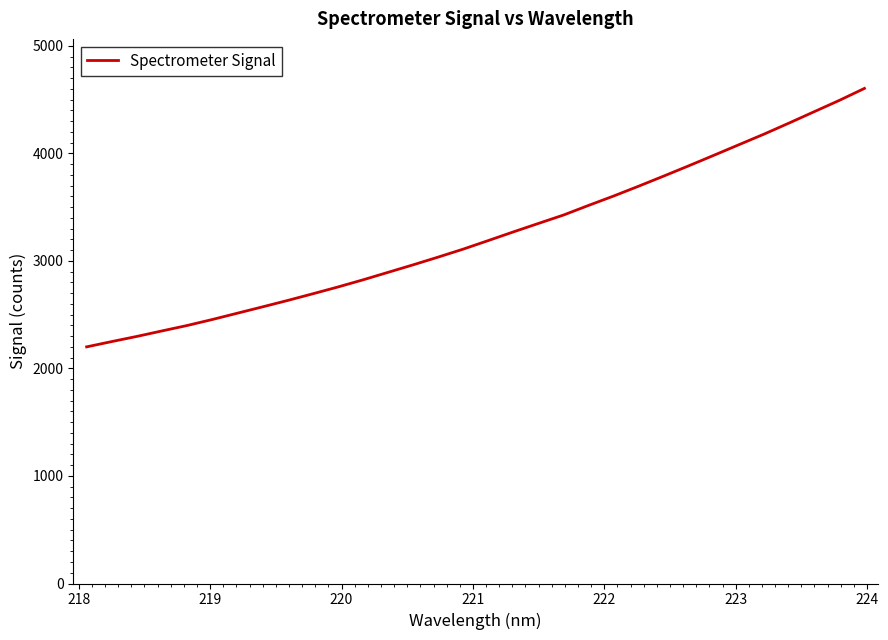

Does the chart display data point markers on the line(s)?

No